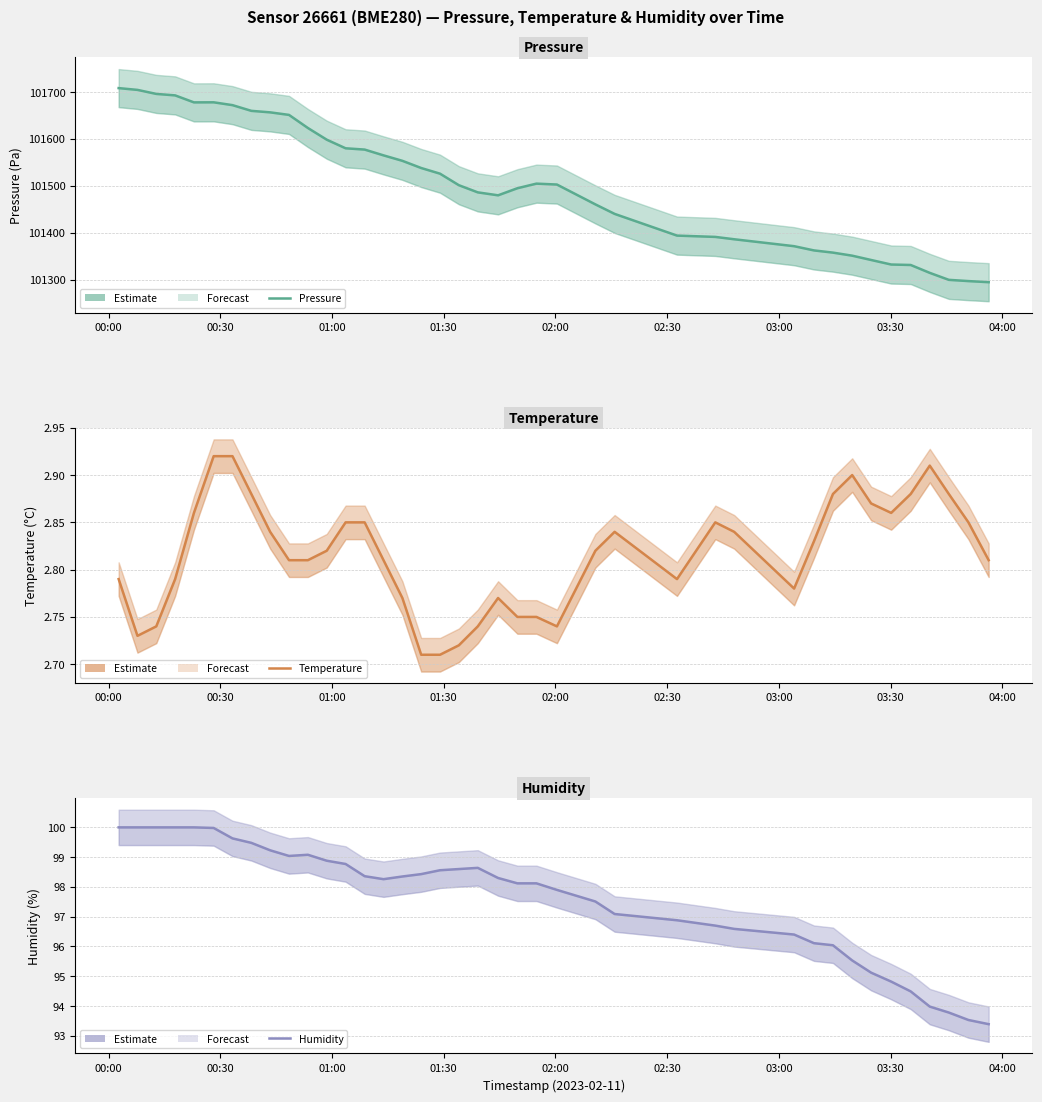

In temperature, how many points are higher than both neighbors (excluding endpoints)?

5